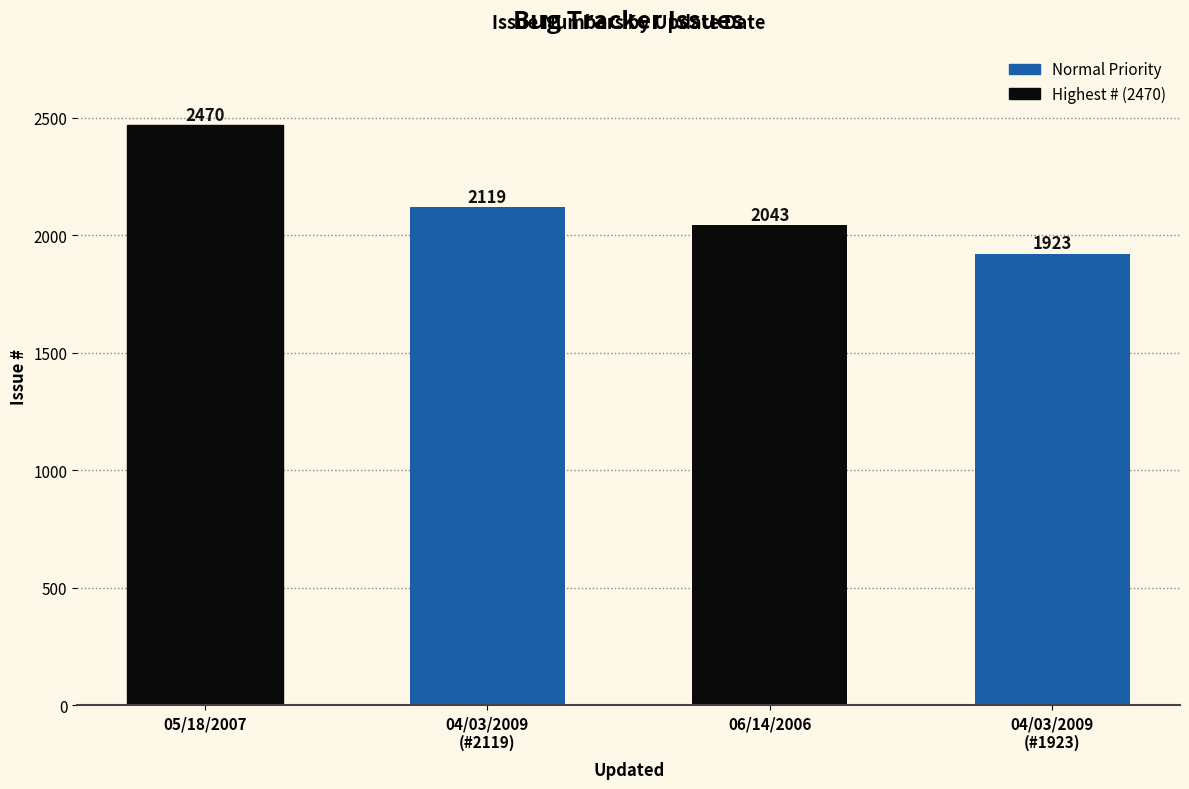

What is the difference between the values at 06/14/2006 and 04/03/2009
(#2119)?

76